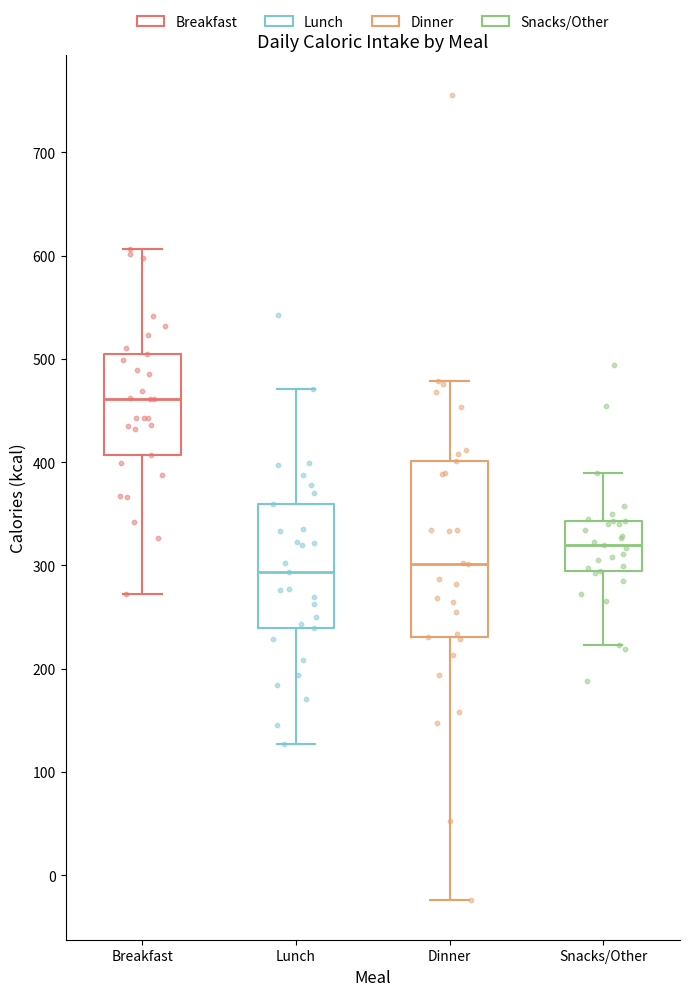

Comparing the boxes themselves (not the whiskers), which one is the tallest?

Dinner